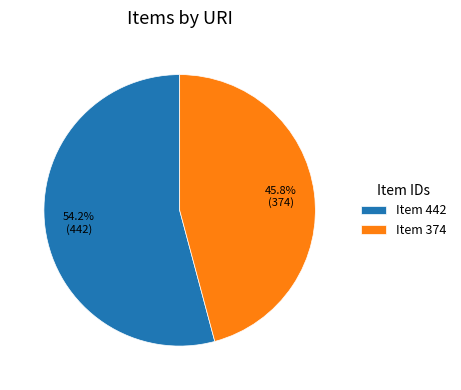

What is the majority slice?

Item 442